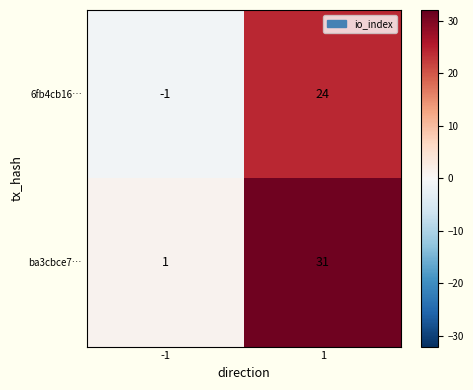

Which series has the largest total across all categories?

ba3cbce7…